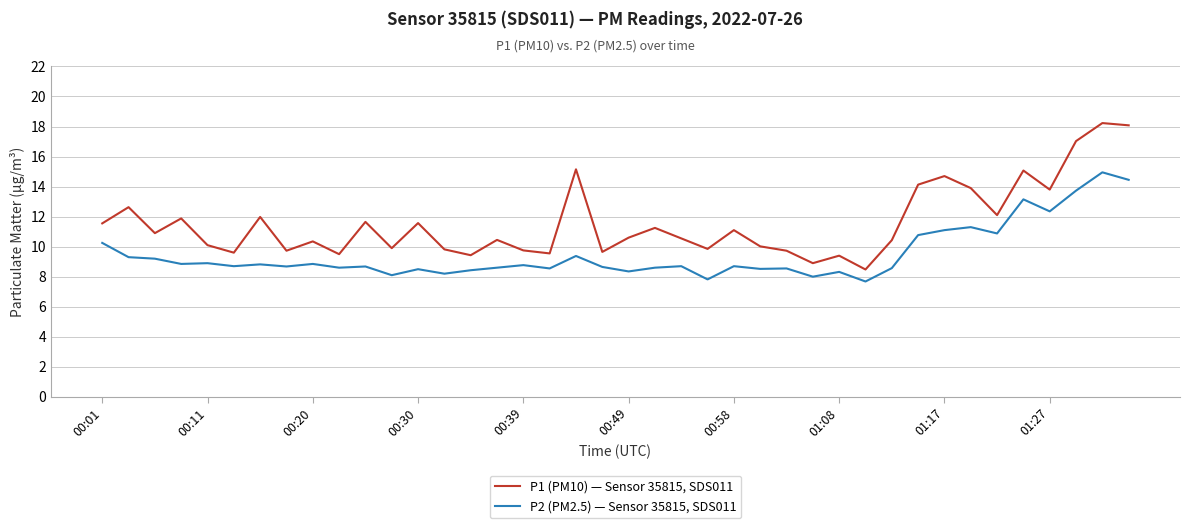

Rank the series by their average value, from lowest to highest.

P2 (PM2.5) — Sensor 35815, SDS011, P1 (PM10) — Sensor 35815, SDS011